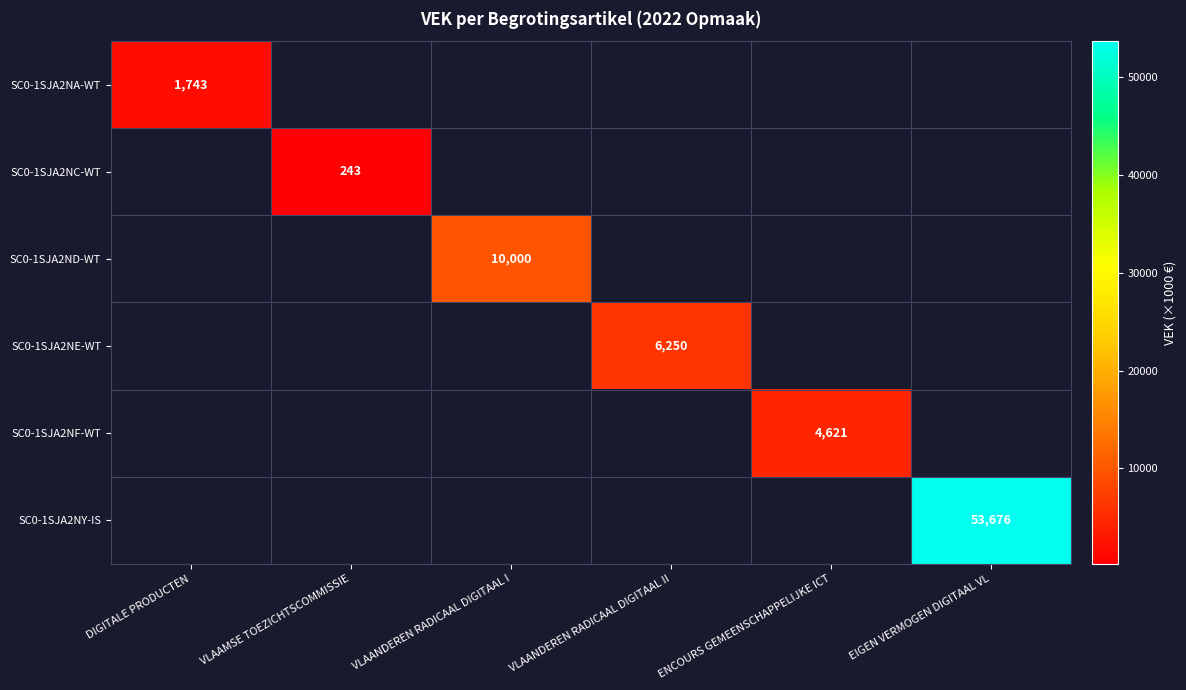

The SC0-1SJA2NF-WT series shows 4621 at ENCOURS GEMEENSCHAPPELIJKE ICT. True or false?

True